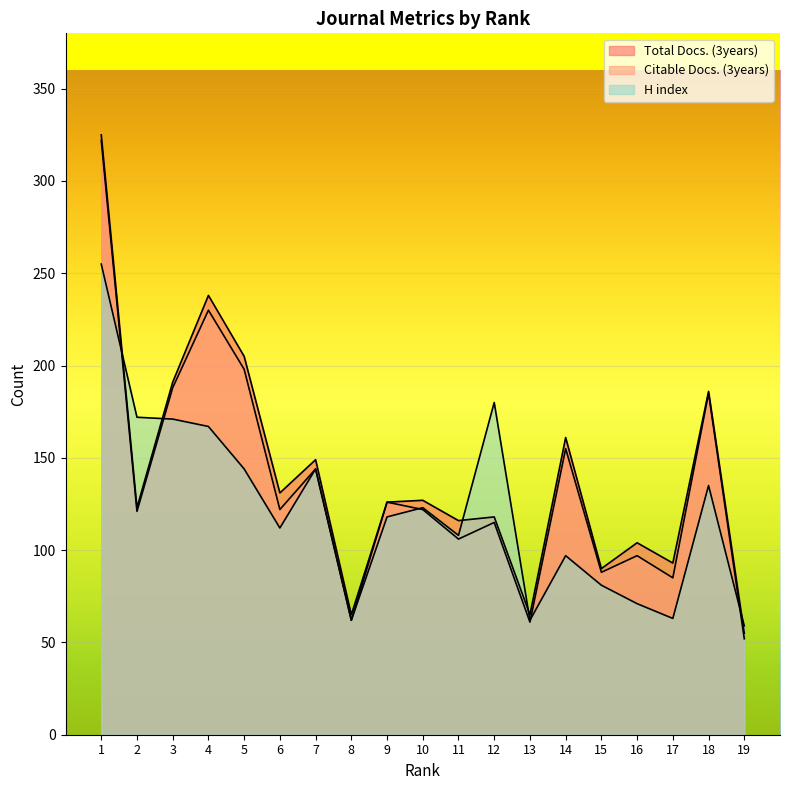

Is the value of Total Docs. (3years) at 10 greater than the value of Citable Docs. (3years) at 12?

Yes